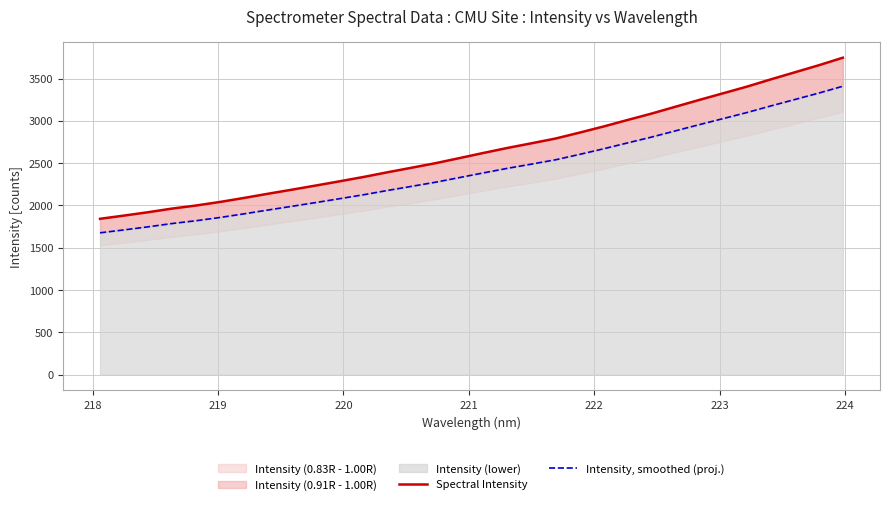

At how many categories does at least one series exceed 1740?

32